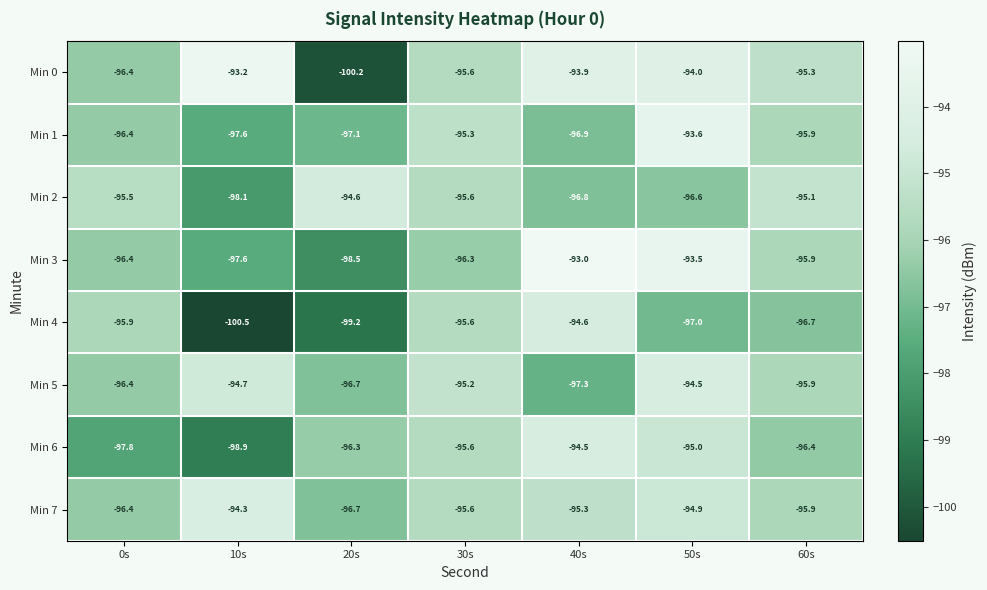

What is the total value across all series at 50s?

-759.1